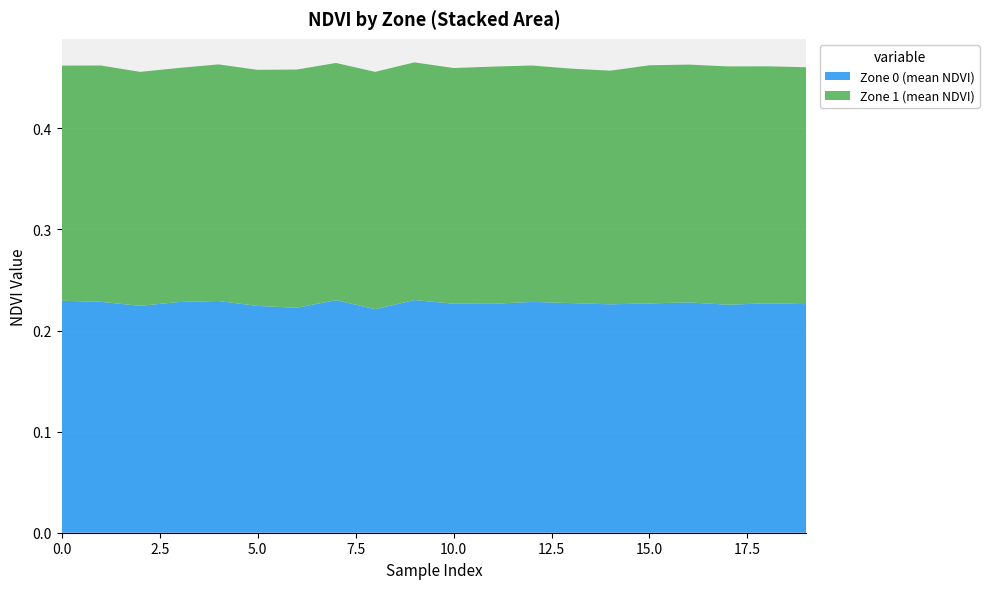

Reading left to right, what are all the values shown in this chart?

Zone 0 (mean NDVI): 0=0.2	1=0.2	2=0.2	3=0.2	4=0.2	5=0.2	6=0.2	7=0.2	8=0.2	9=0.2	10=0.2	11=0.2	12=0.2	13=0.2	14=0.2	15=0.2	16=0.2	17=0.2	18=0.2	19=0.2
Zone 1 (mean NDVI): 0=0.2	1=0.2	2=0.2	3=0.2	4=0.2	5=0.2	6=0.2	7=0.2	8=0.2	9=0.2	10=0.2	11=0.2	12=0.2	13=0.2	14=0.2	15=0.2	16=0.2	17=0.2	18=0.2	19=0.2